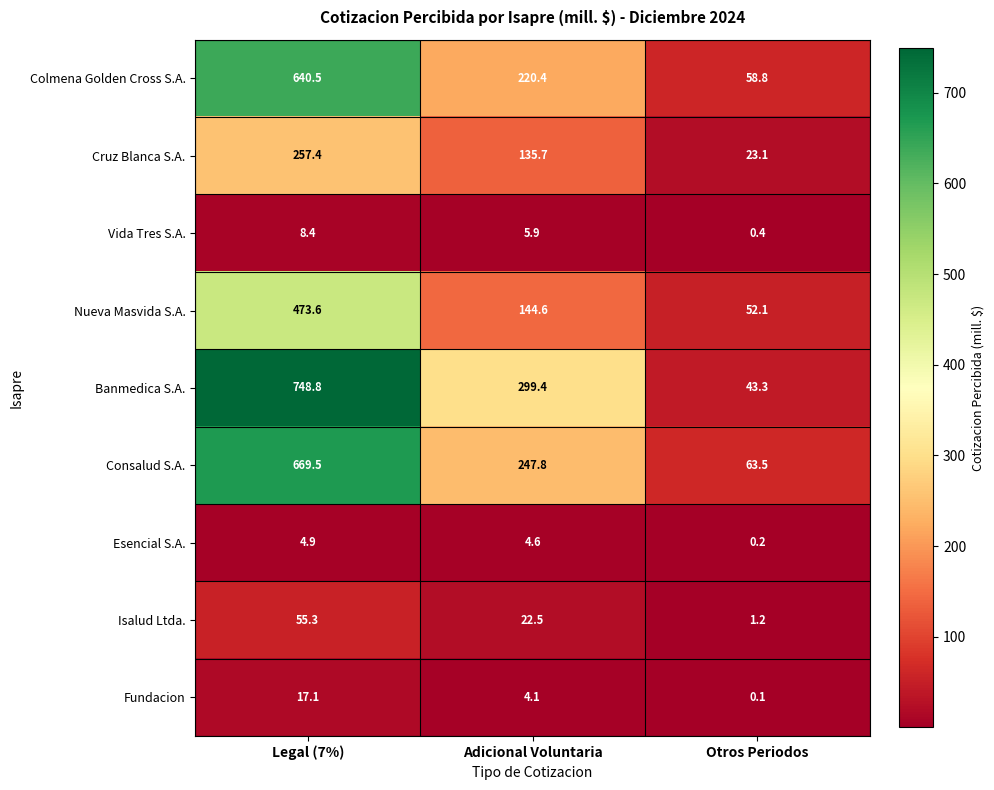

Which category has the highest value across all series?

Legal (7%)